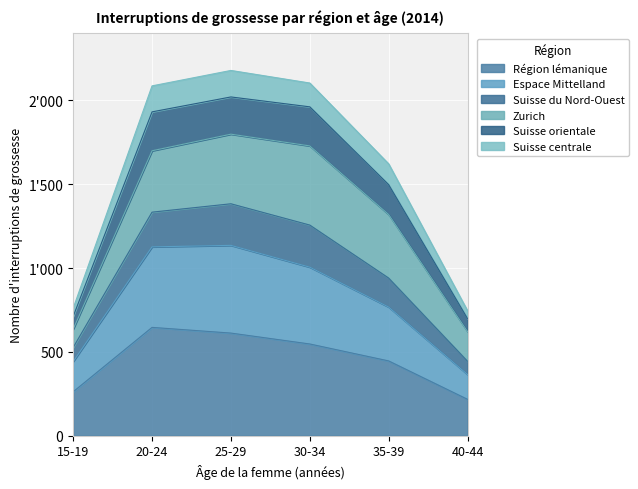

At how many categories does at least one series exceed 1629?

3